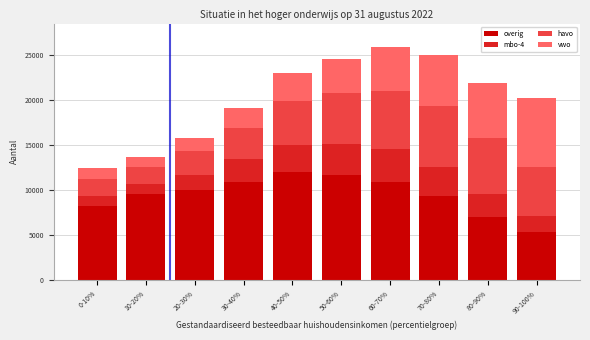

What is the minimum value for overig?

5300